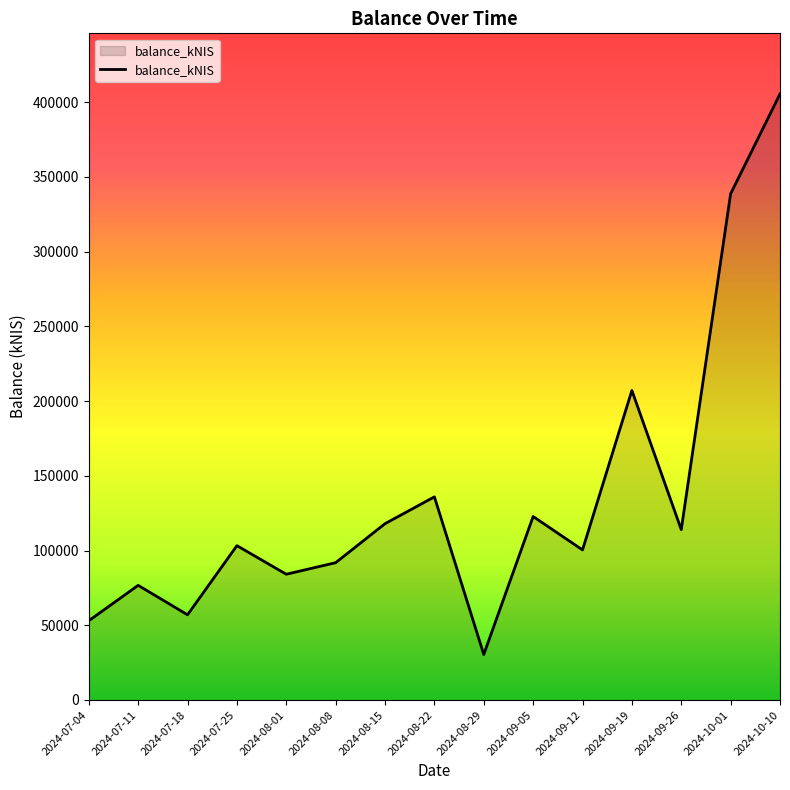

Read the value at 2024-08-22.

135919.3